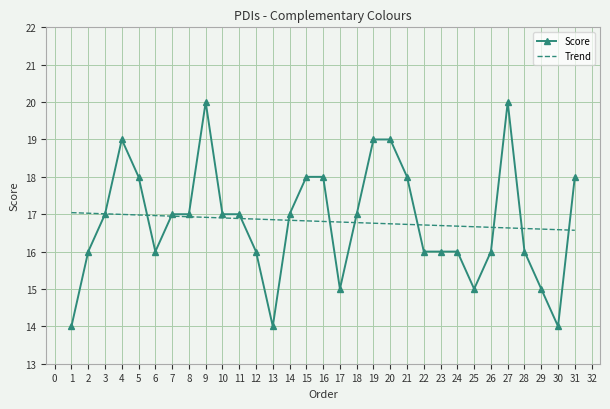

True or false: Trend and Score intersect in this chart.

True